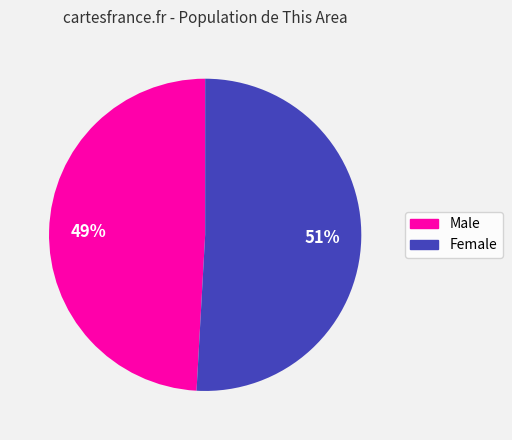

Which category has the smallest portion of the pie?

Male